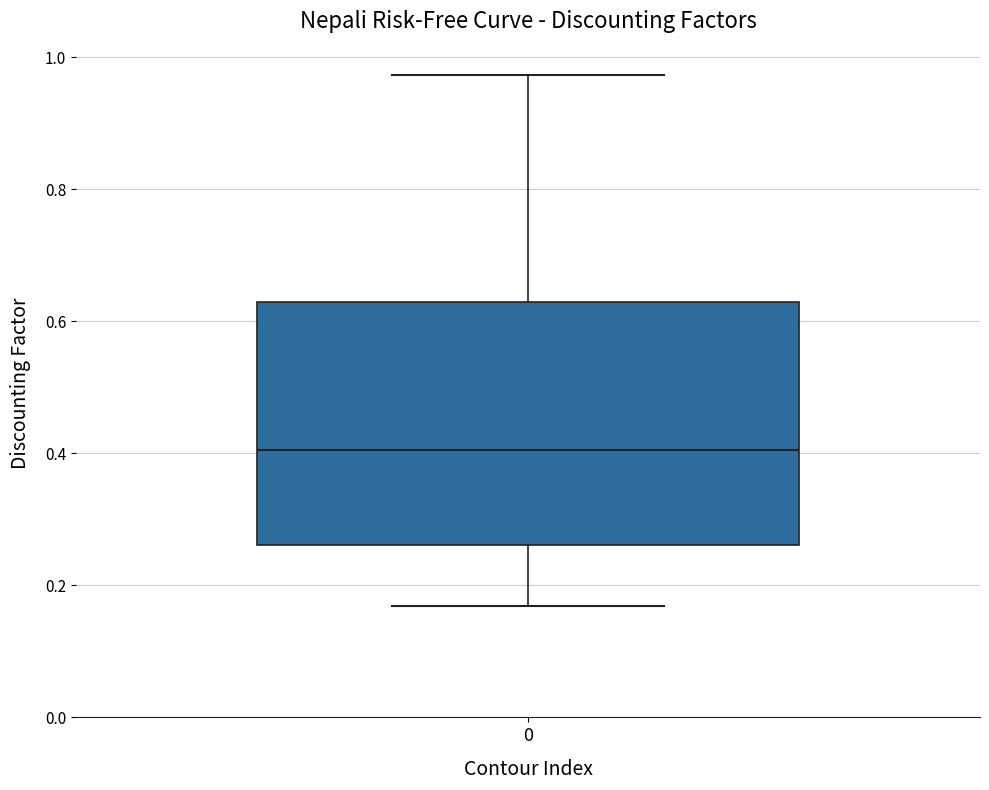

Transcribe this box plot: give where the median line is, the range the box spans, and where the two whiskers end, as read against the y-axis. The values are not printed on the chart, so give them approximately, as read against the axis.

median 0.40, box 0.26 to 0.62, whiskers 0.16 to 0.98